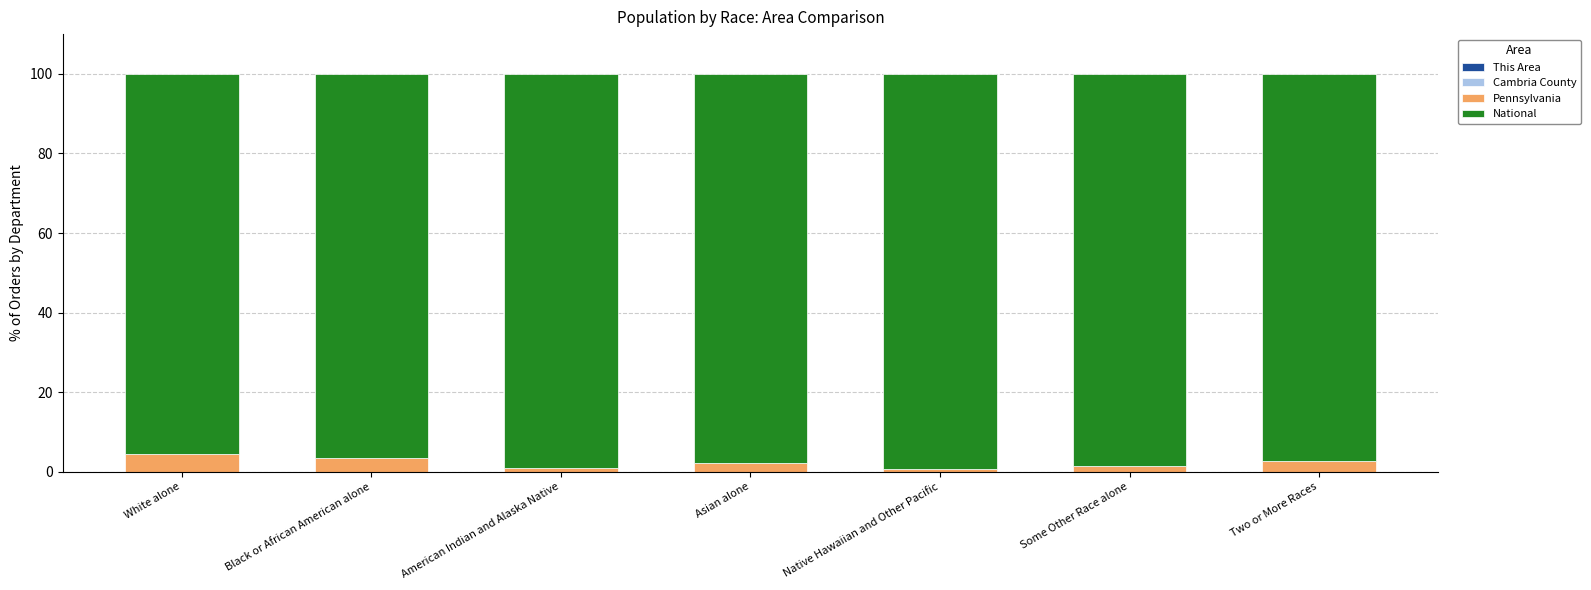

Does the chart contain stacked bars?

Yes